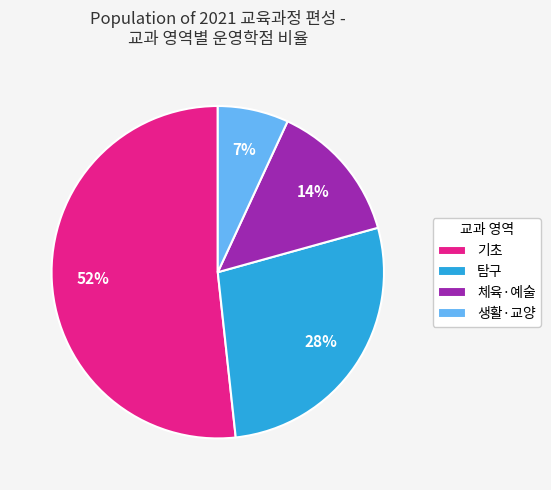

Which category accounts for the majority?

기초